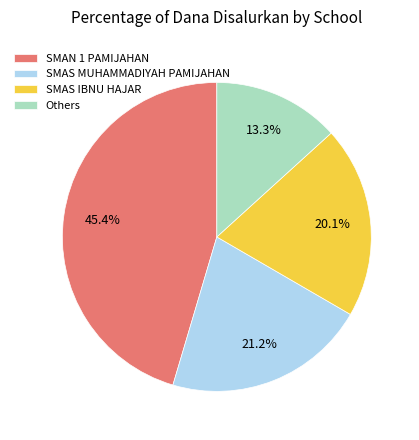

Is there any slice that represents more than half of the pie?

No